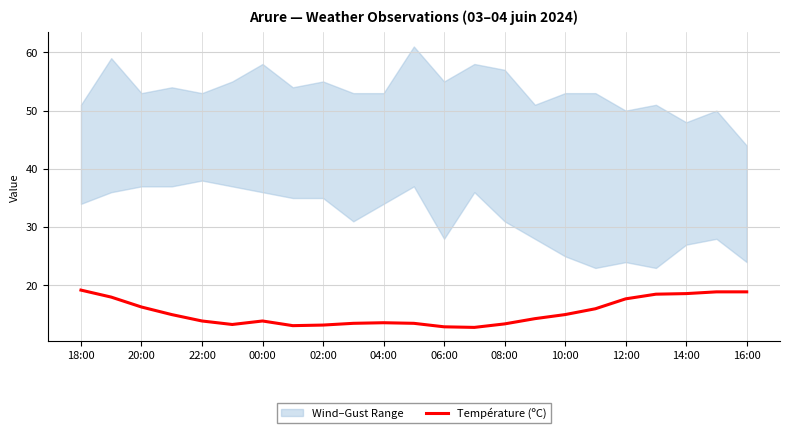

What is the value of the 5th point from the left?

13.9